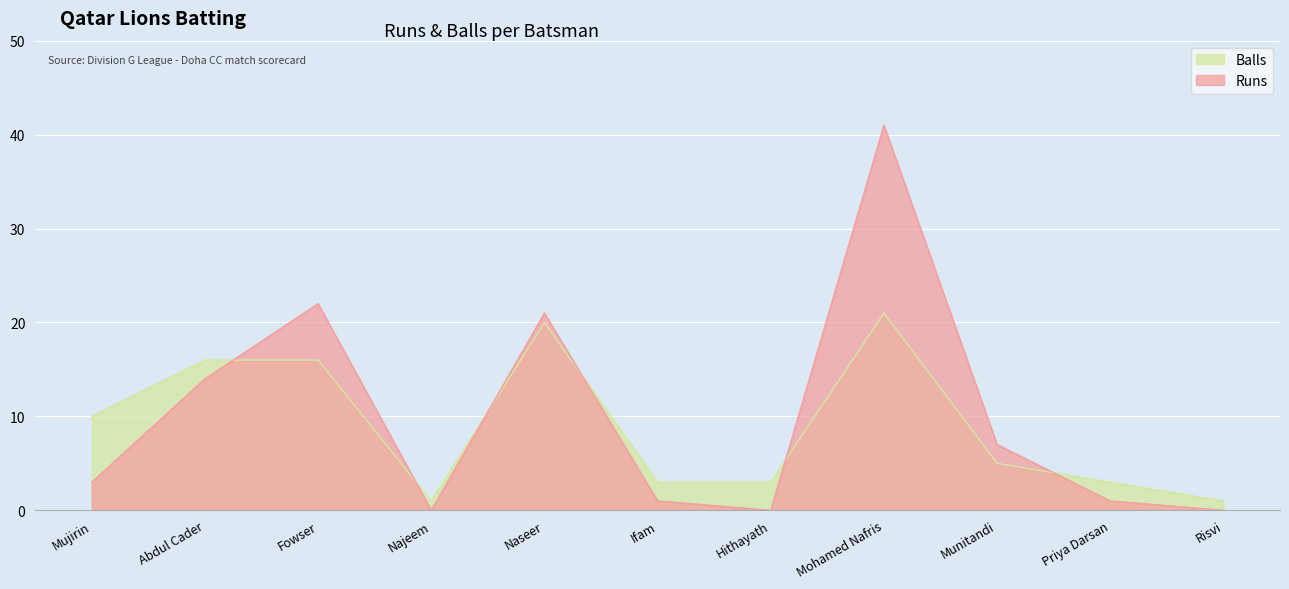

Rank the categories by Balls value from lowest to highest.

Najeem, Risvi, Ifam, Hithayath, Priya Darsan, Munitandi, Mujirin, Abdul Cader, Fowser, Naseer, Mohamed Nafris